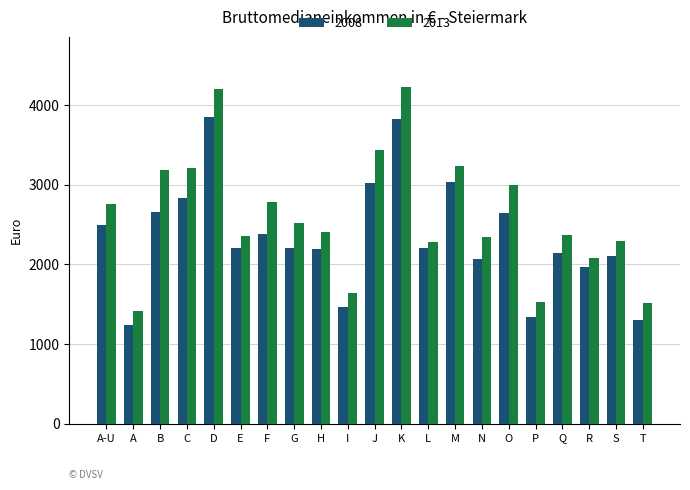

Which series has the largest total across all categories?

2013